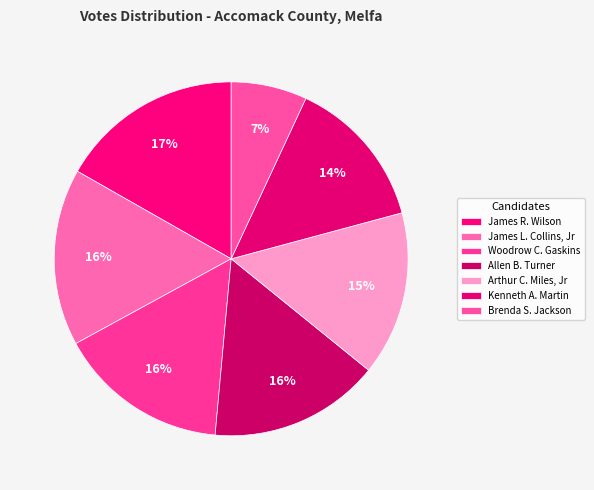

What percentage is the Woodrow C. Gaskins slice, to the nearest percent?

16%